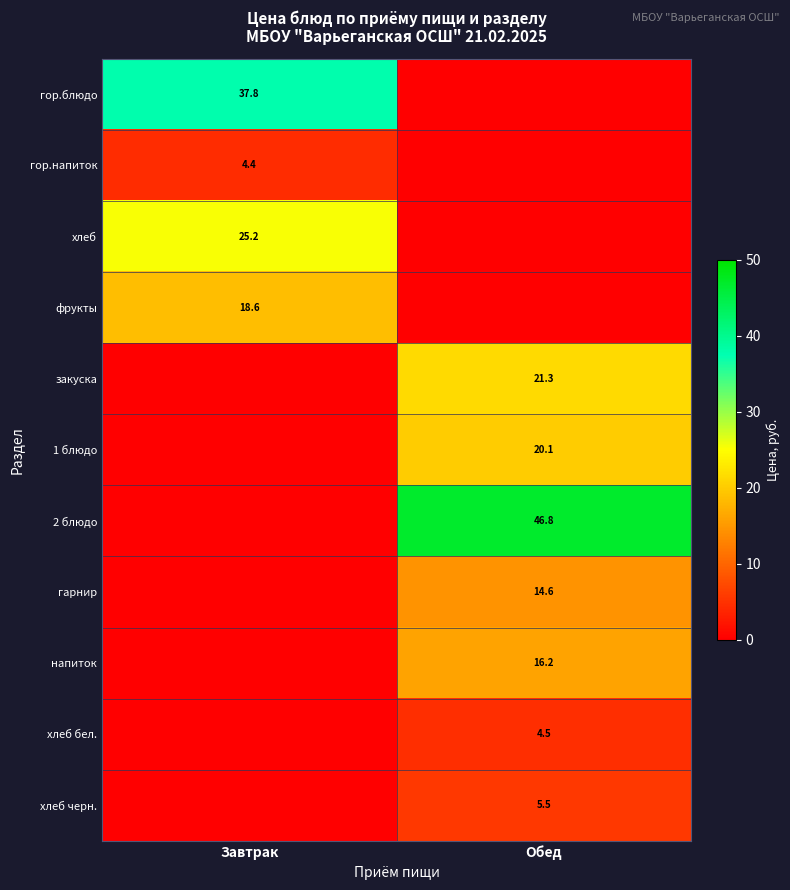

Is it true that 1 блюдо equals 20.1 at Обед?

True